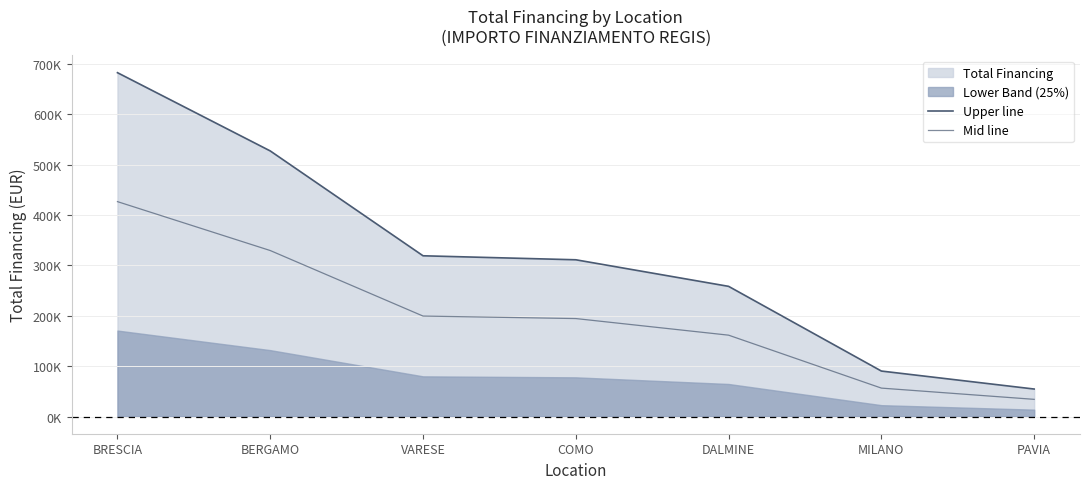

What is the total value across all series at BERGAMO?

856660.3